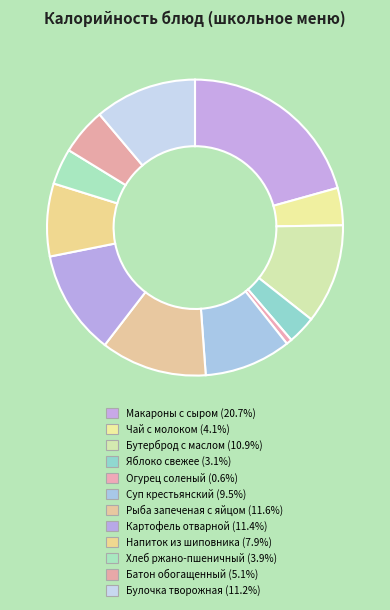

How much of the chart is everything except Макароны с сыром?

79.3%